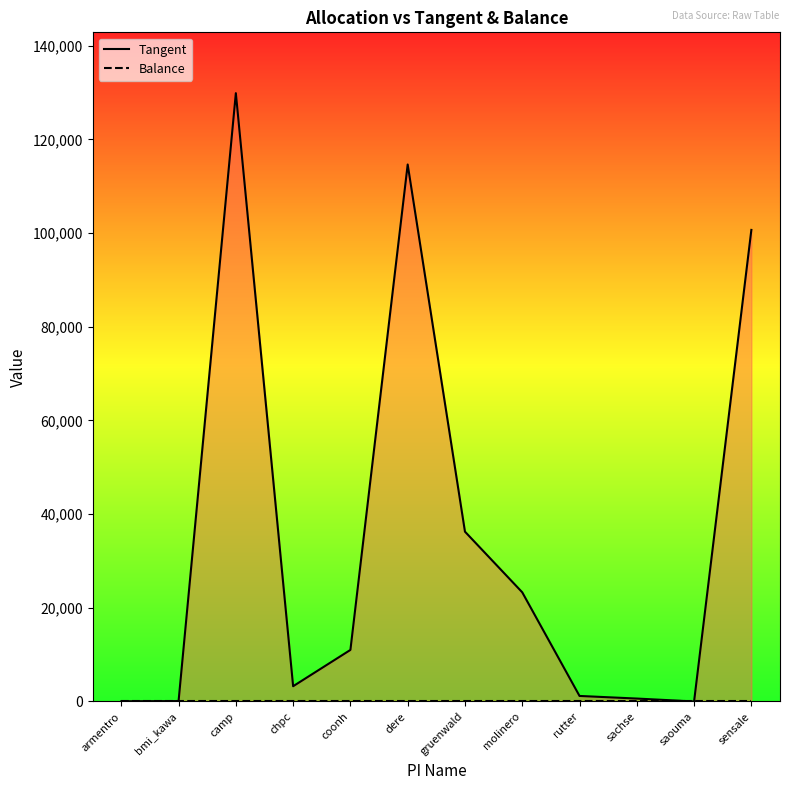

Reading left to right, transcribe all the data shown in this chart.

Tangent: armentro=51.0	bmi_kawa=89.6	camp=129857.8	chpc=3258.8	coonh=11009.2	dere=114631.7	gruenwald=36256.0	molinero=23305.7	rutter=1184.2	sachse=627.7	saouma=7.7	sensale=100666.5
Balance: armentro=0.0	bmi_kawa=0.0	camp=0.0	chpc=0.0	coonh=0.0	dere=0.0	gruenwald=0.0	molinero=0.0	rutter=0.0	sachse=0.0	saouma=0.0	sensale=0.0